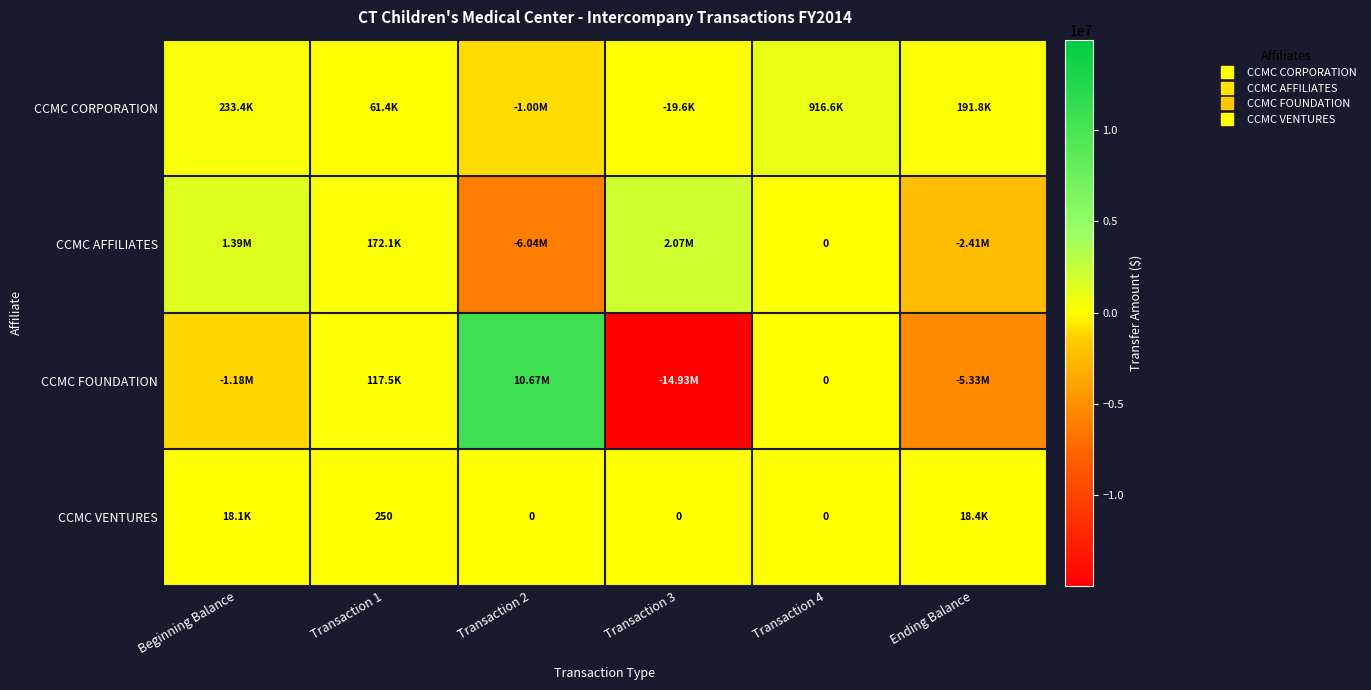

Between Beginning Balance and Ending Balance, which is larger?

Beginning Balance